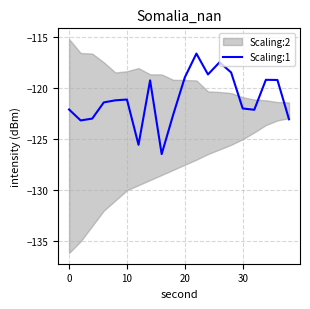

The chart shows a value of -157.7 at 18. True or false?

False